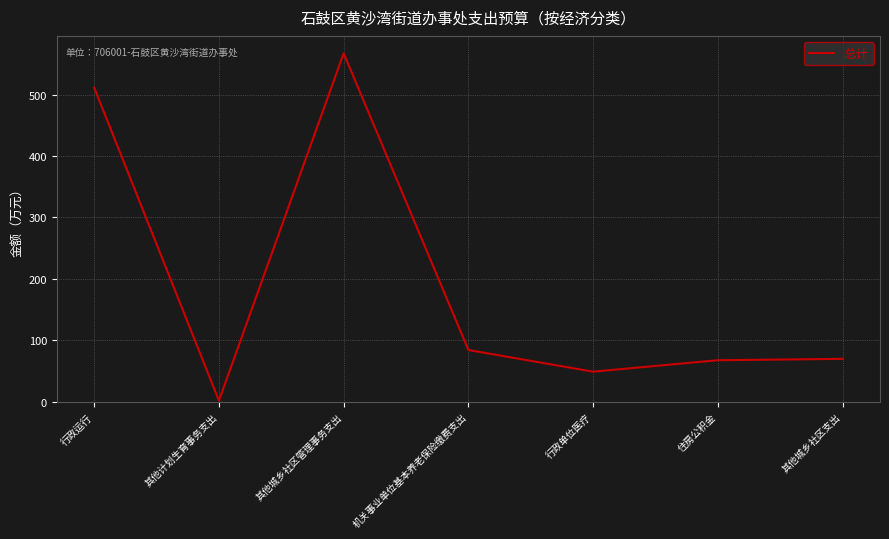

What is the sum of the values at 其他城乡社区管理事务支出 and 其他计划生育事务支出?

569.2